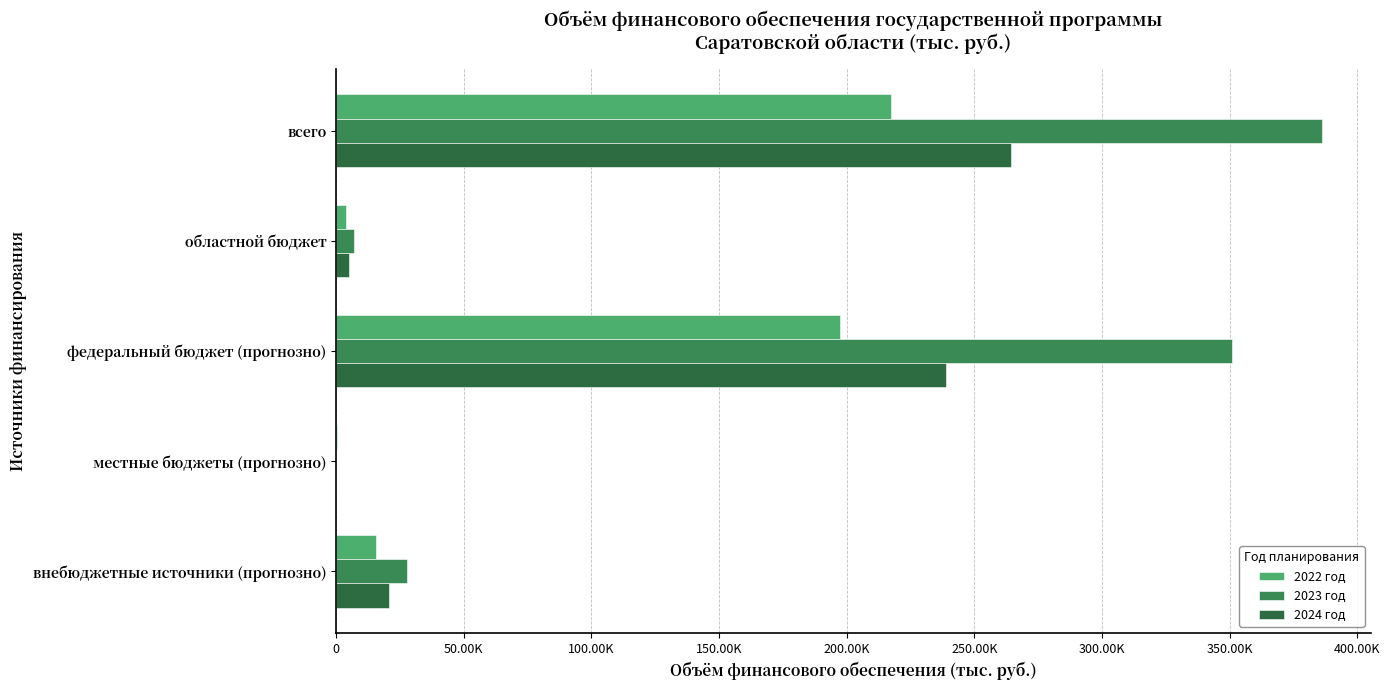

List the series in order of their overall mean, lowest first.

2022 год, 2024 год, 2023 год